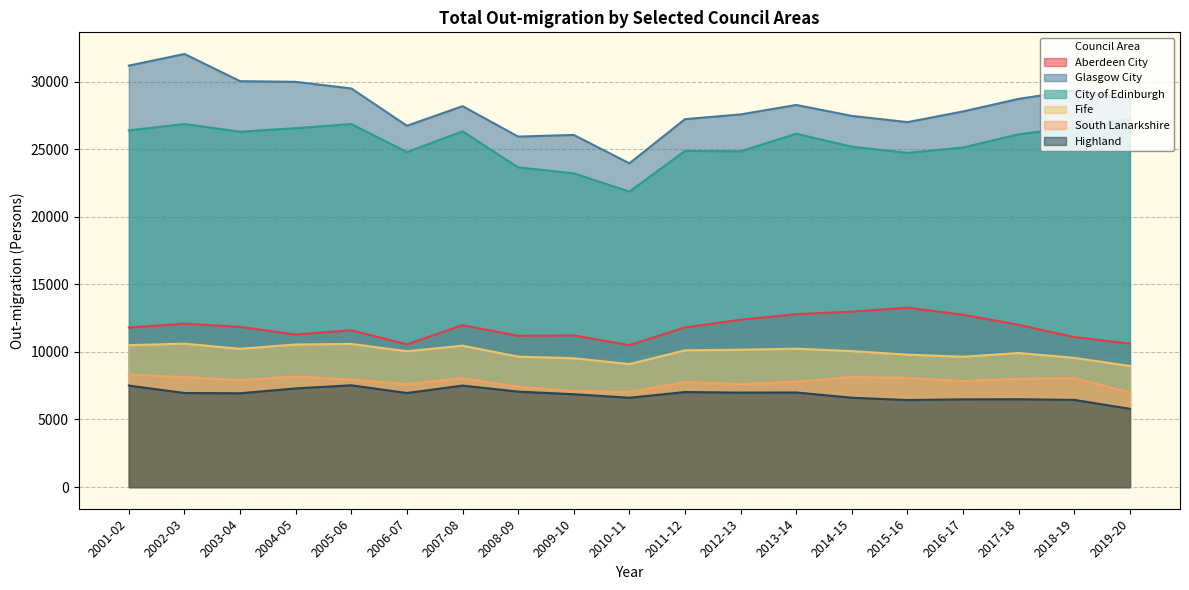

What position from the right is 2002-03?

18